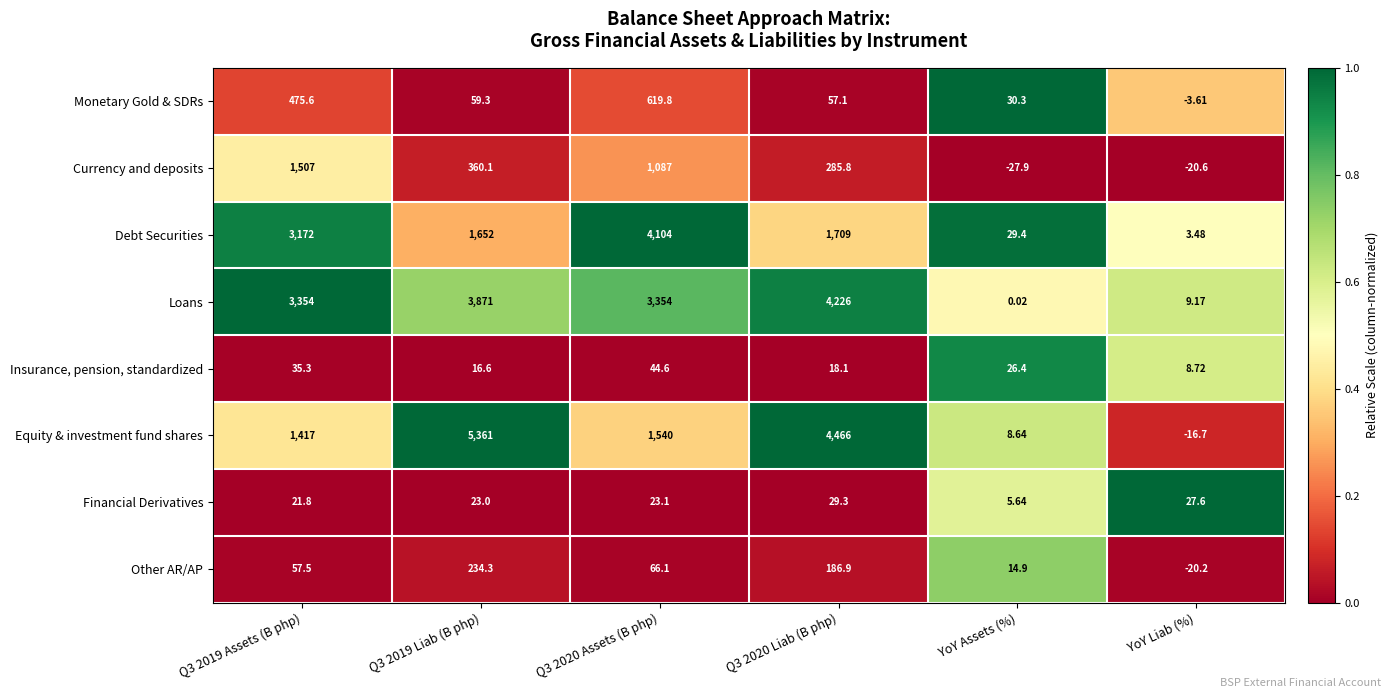

Between Q3 2020 Assets (B php) and YoY Liab (%), which series saw the biggest shift?

Debt Securities